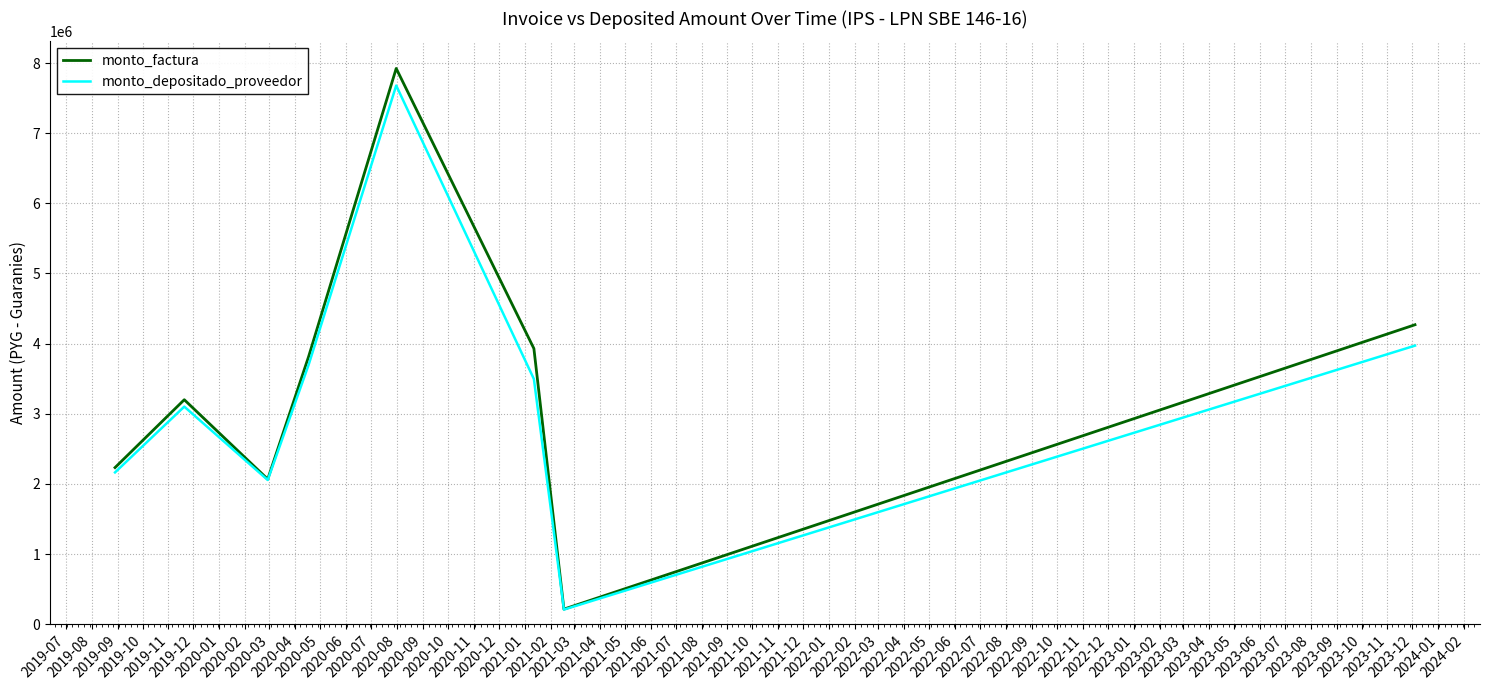

What is the smallest value displayed?

207408